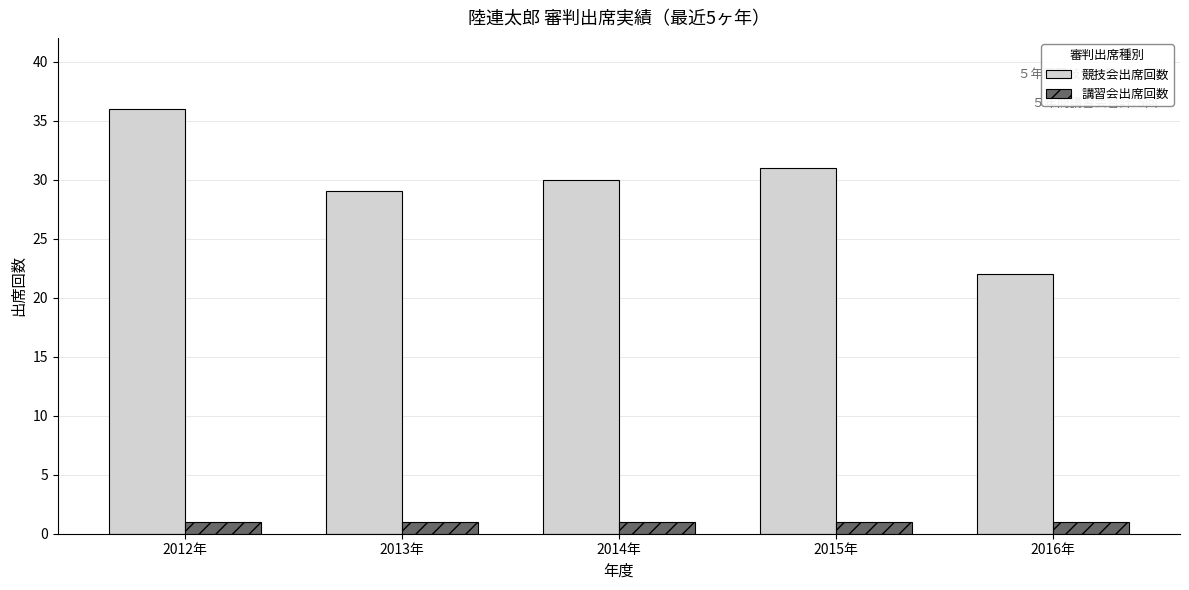

Is the value of 競技会出席回数 at 2014年 greater than the value of 講習会出席回数 at 2013年?

Yes